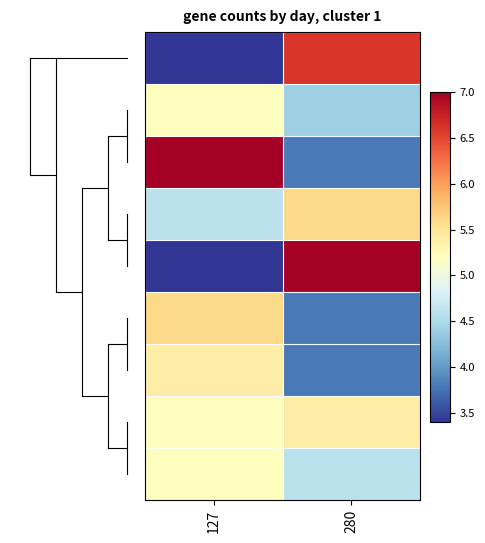

How many categories are shown in the chart?

2